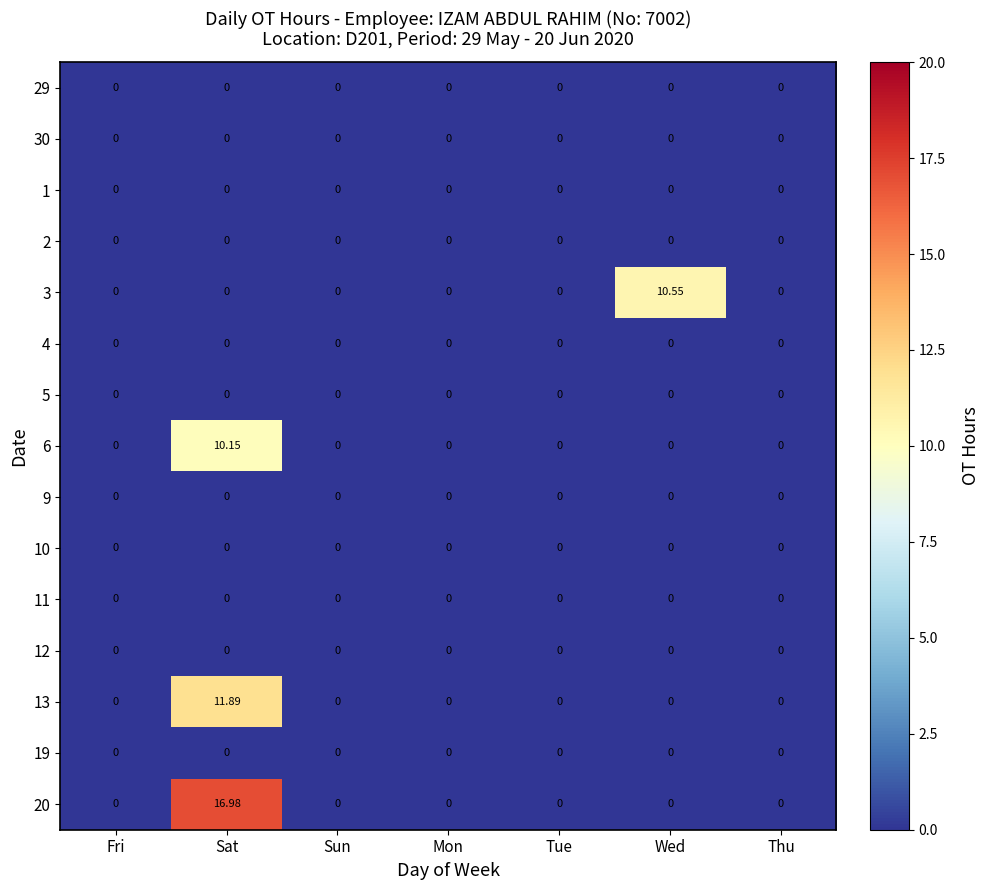

At which category is the sum across all series the highest?

Sat